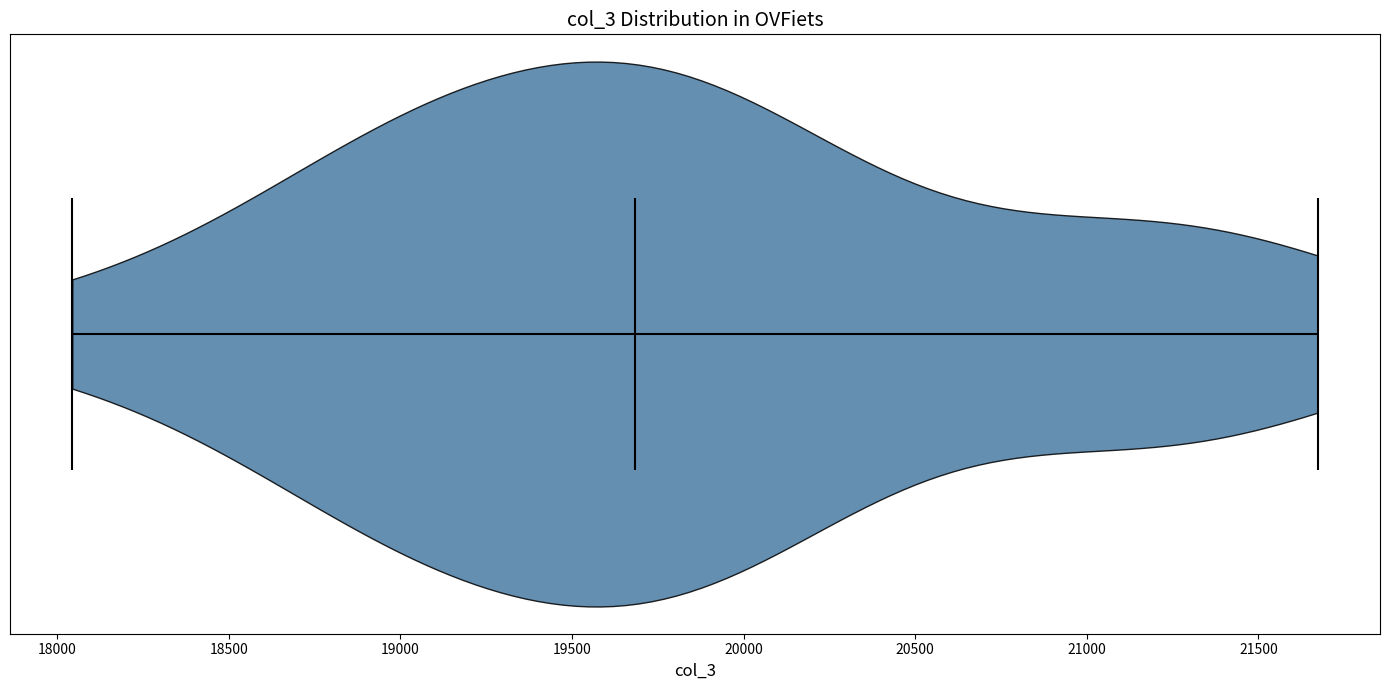

Read this violin plot against the x-axis: where its median line is, and the lowest and highest points the violin reaches. The values are not printed on the chart, so give them approximately, as read against the axis.

median line 19700, lowest point 18050, highest point 21650